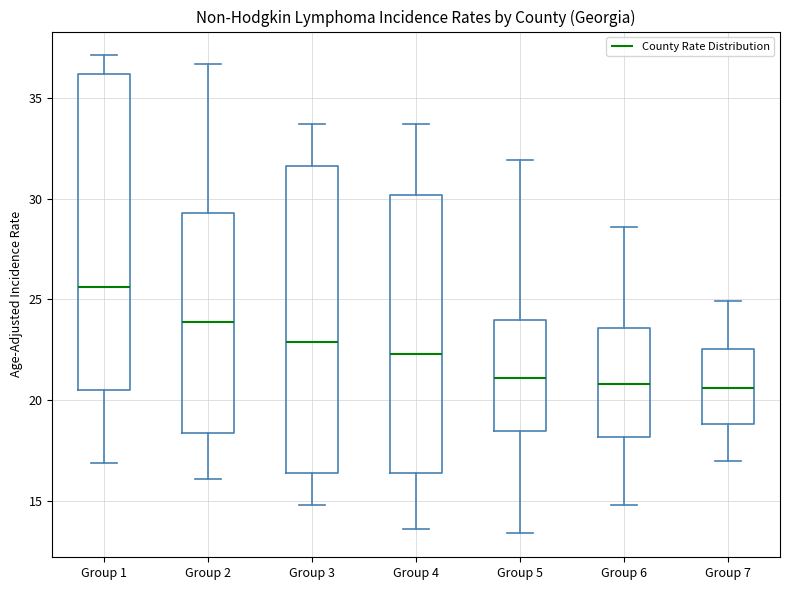

Where does the upper whisker of the box for Group 6 end on the y-axis? The values are not printed on the chart, so give them approximately, as read against the axis.

28.5